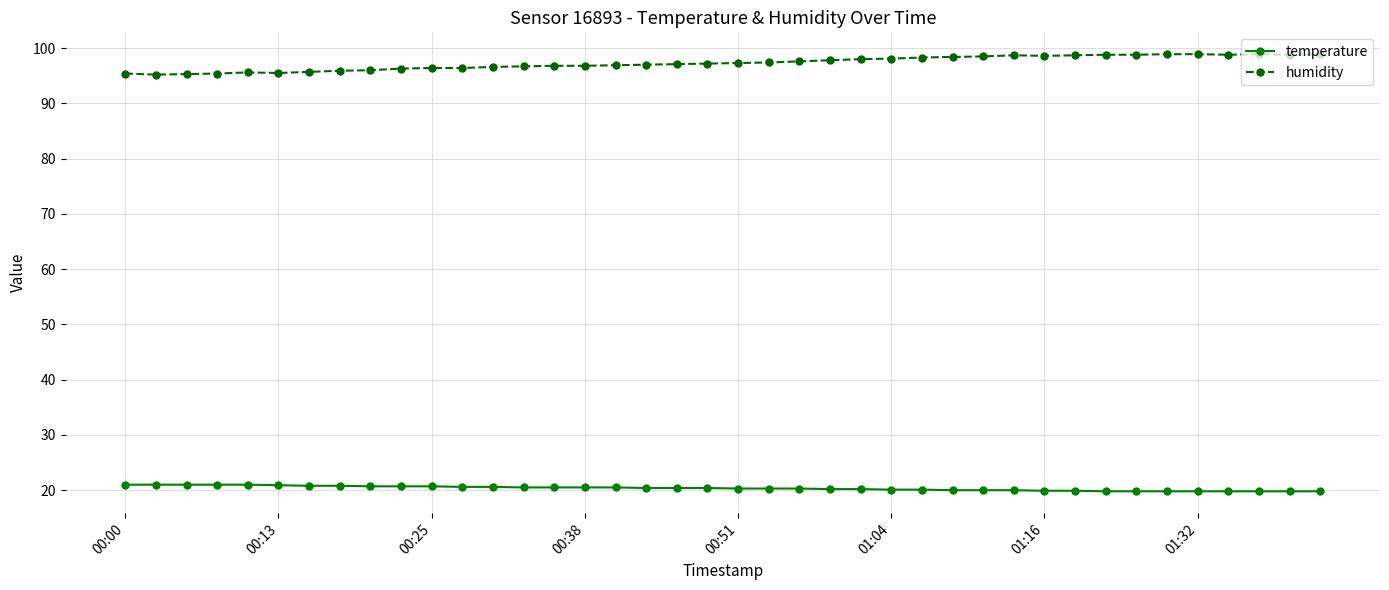

Which series has the largest total across all categories?

humidity